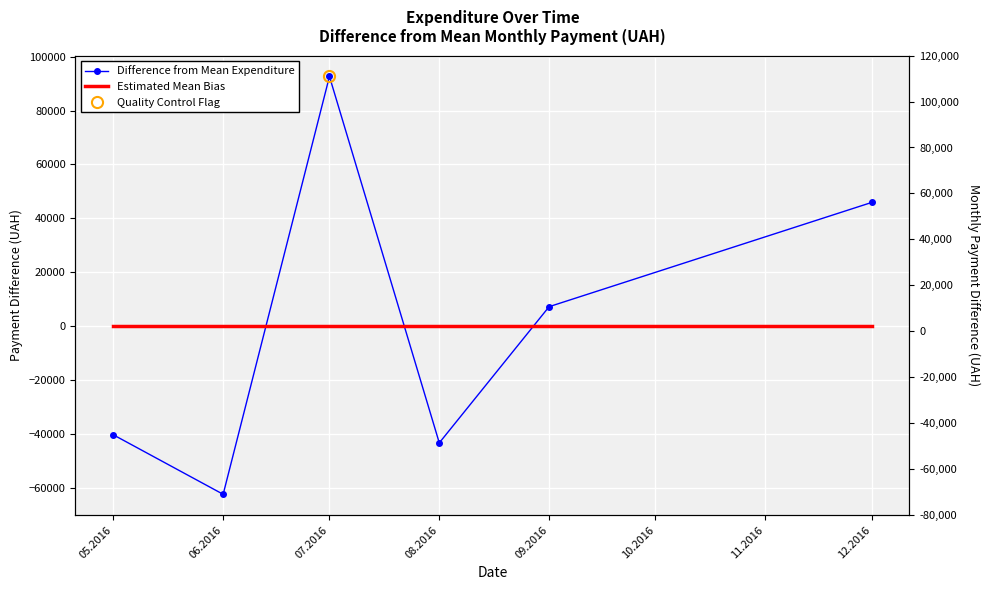

True or false: Estimated Mean Bias has more than 0 interior local peaks.

False